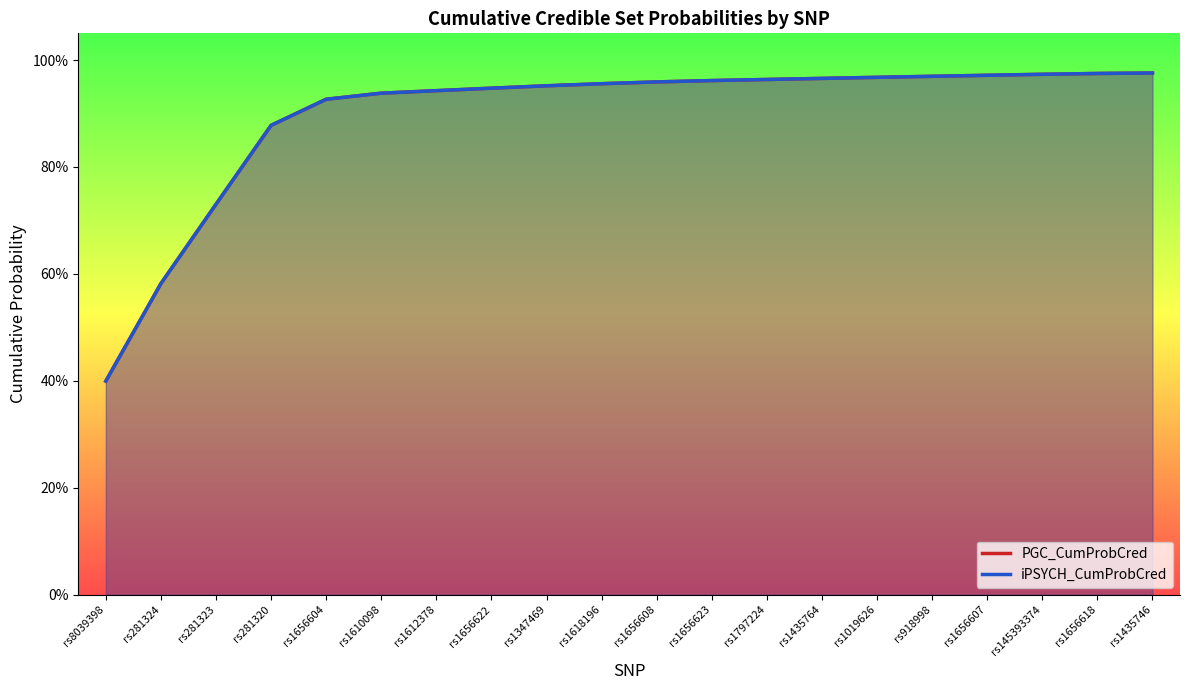

Reading left to right, transcribe all the data shown in this chart.

PGC_CumProbCred: 0.4	0.6	0.7	0.9	0.9	0.9	0.9	0.9	1.0	1.0	1.0	1.0	1.0	1.0	1.0	1.0	1.0	1.0	1.0	1.0
iPSYCH_CumProbCred: 0.4	0.6	0.7	0.9	0.9	0.9	0.9	0.9	1.0	1.0	1.0	1.0	1.0	1.0	1.0	1.0	1.0	1.0	1.0	1.0